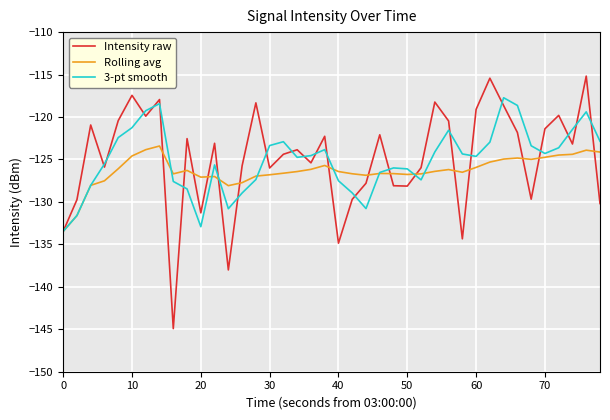

List the series in order of their peak value, highest first.

Intensity raw, 3-pt smooth, Rolling avg